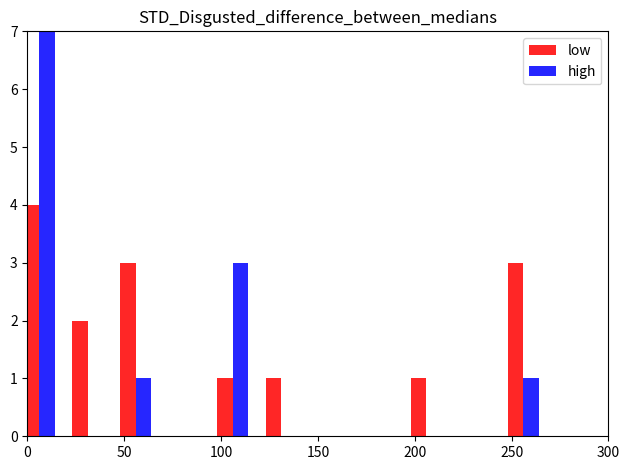

At which category does the chart reach its minimum across all series?

150